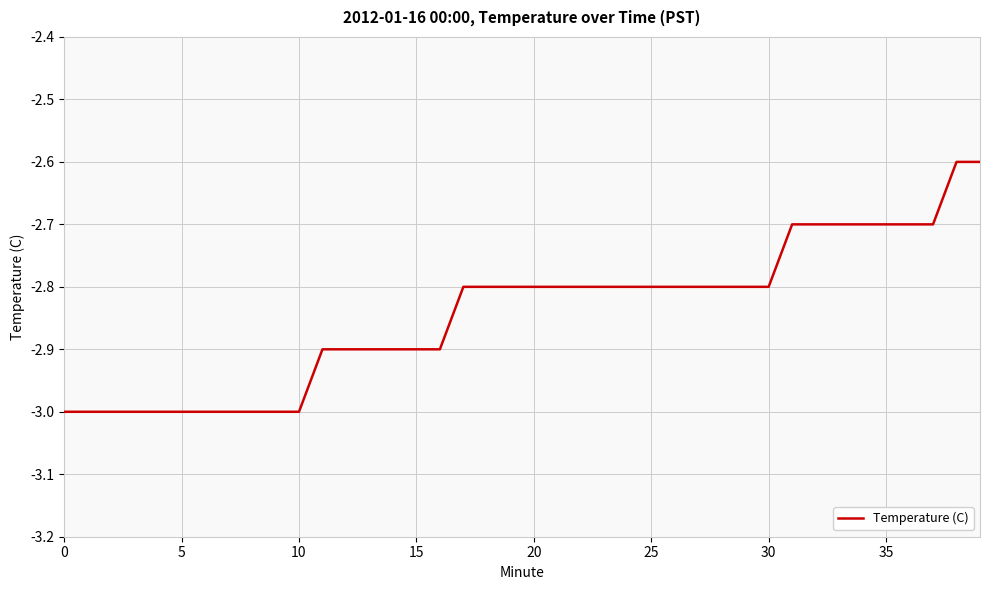

What is the difference between the maximum and minimum values?

0.4